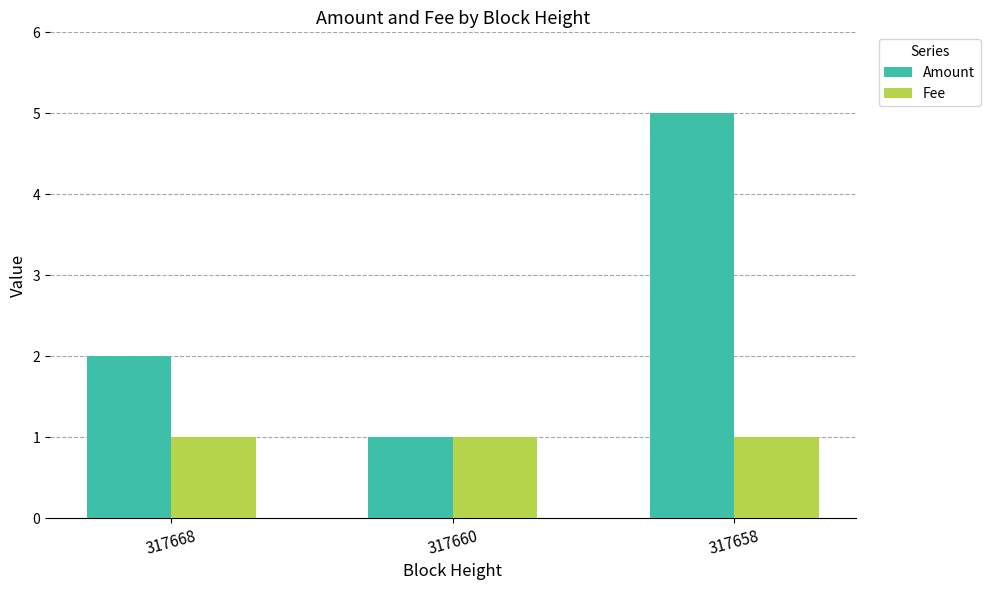

Reading left to right, extract all data points from this chart.

Amount: 2	1	5
Fee: 1	1	1